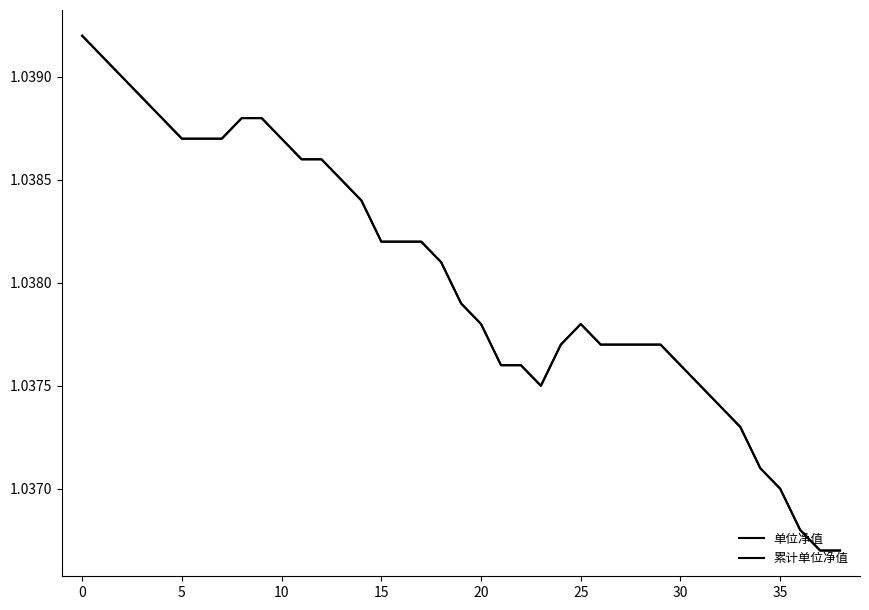

What is the label of the 21st point from the right?

18